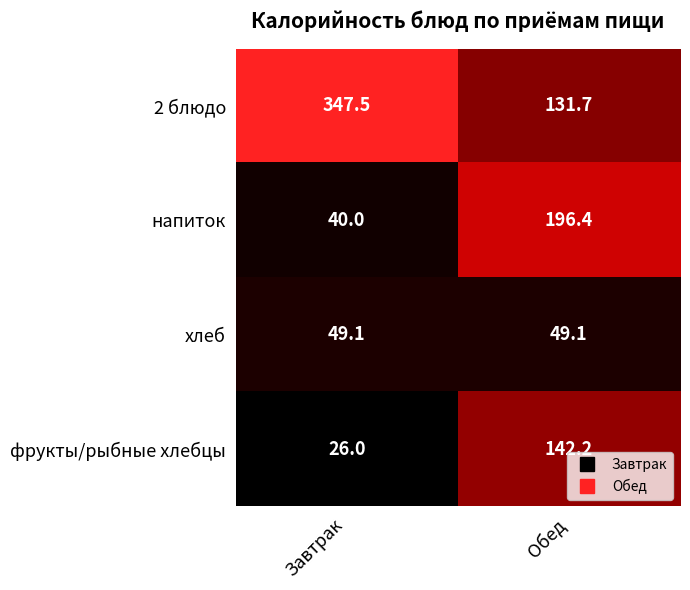

What is the highest value of the 2 блюдо series?

347.5